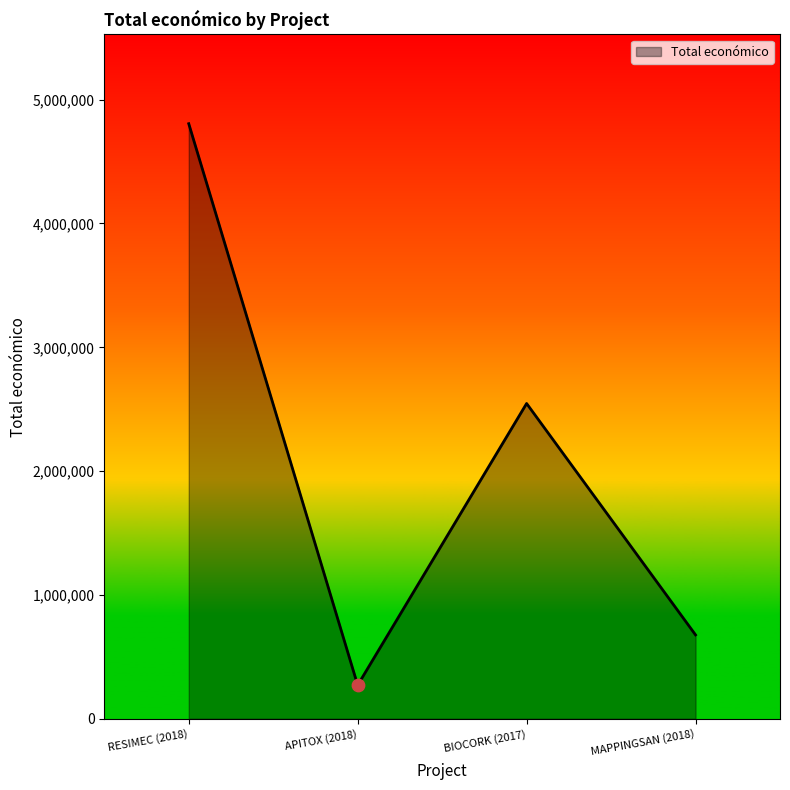

What is the ratio of the value at APITOX (2018) to the value at RESIMEC (2018)?

0.1